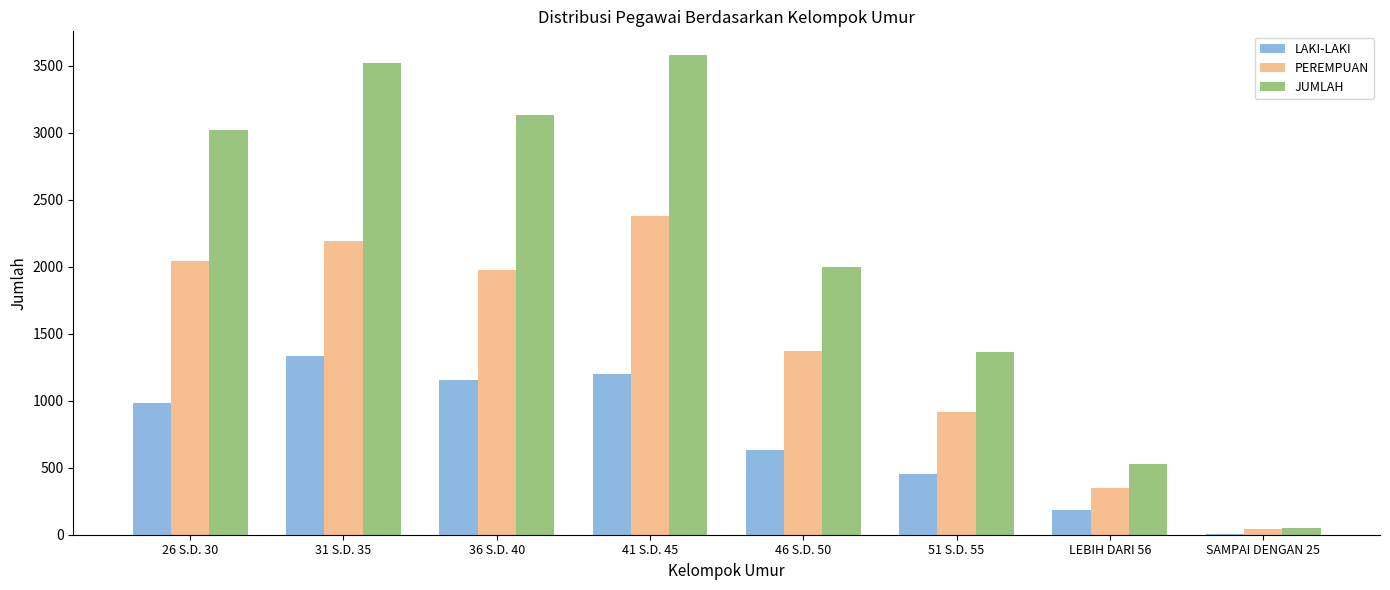

What is the sum of all PEREMPUAN values?

11265